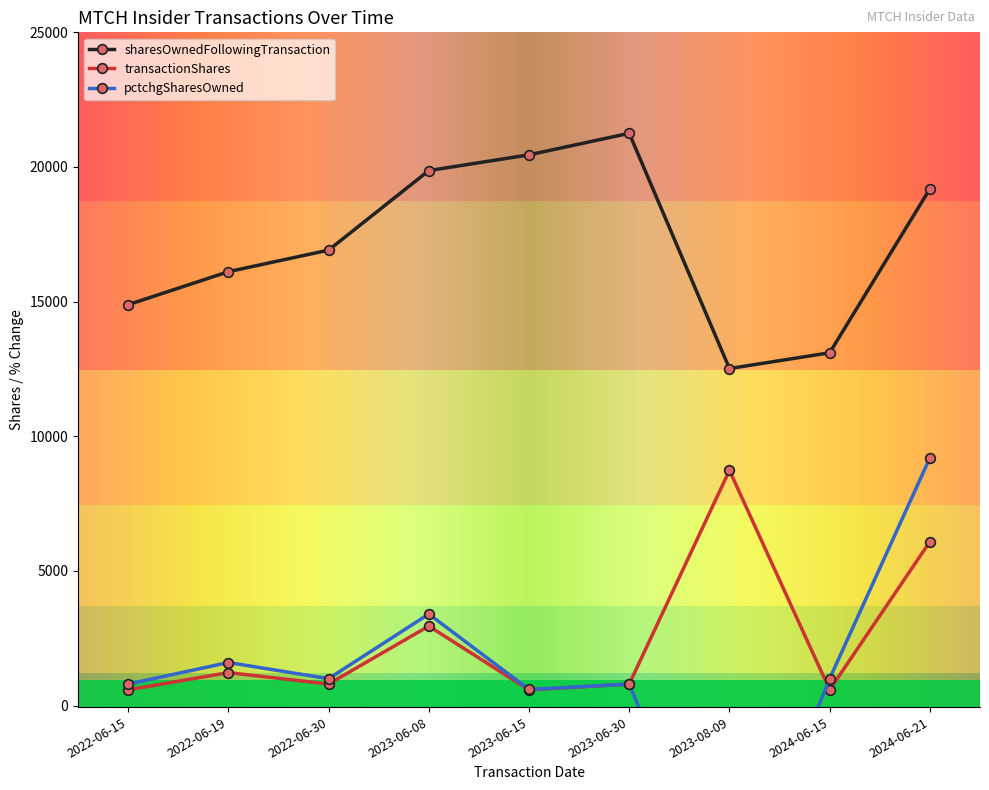

What is the lowest value of the sharesOwnedFollowingTransaction series?

12516